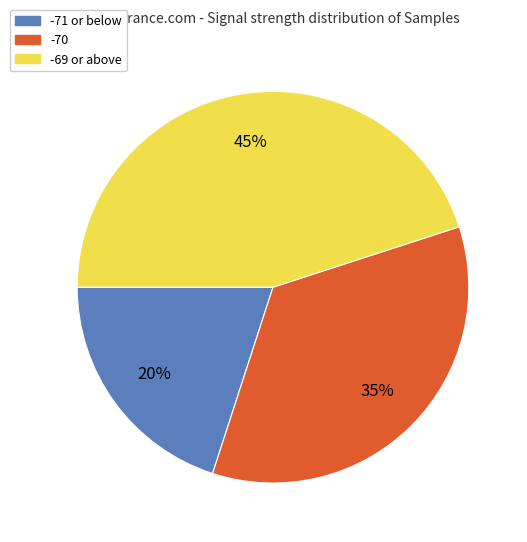

Does any single category account for the majority?

No